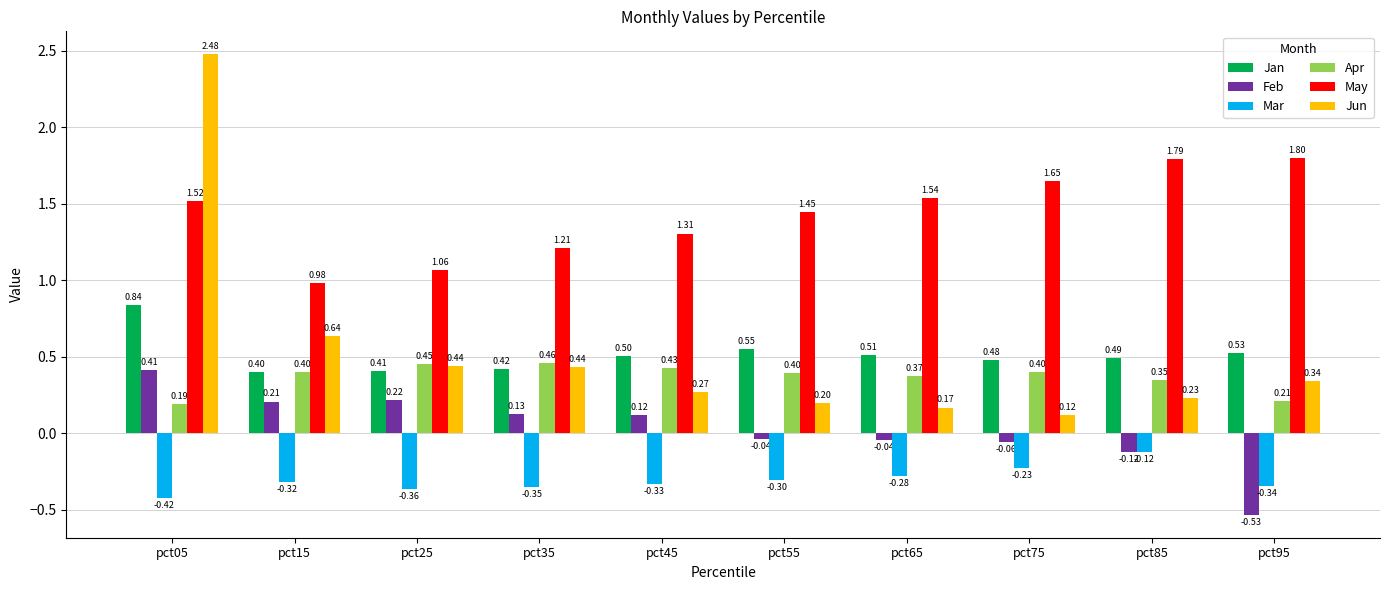

List the labels in order of Jan value, largest first.

pct05, pct55, pct95, pct65, pct45, pct85, pct75, pct35, pct25, pct15